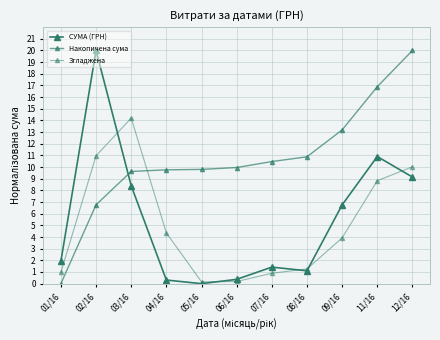

How many lines are shown in the chart?

3